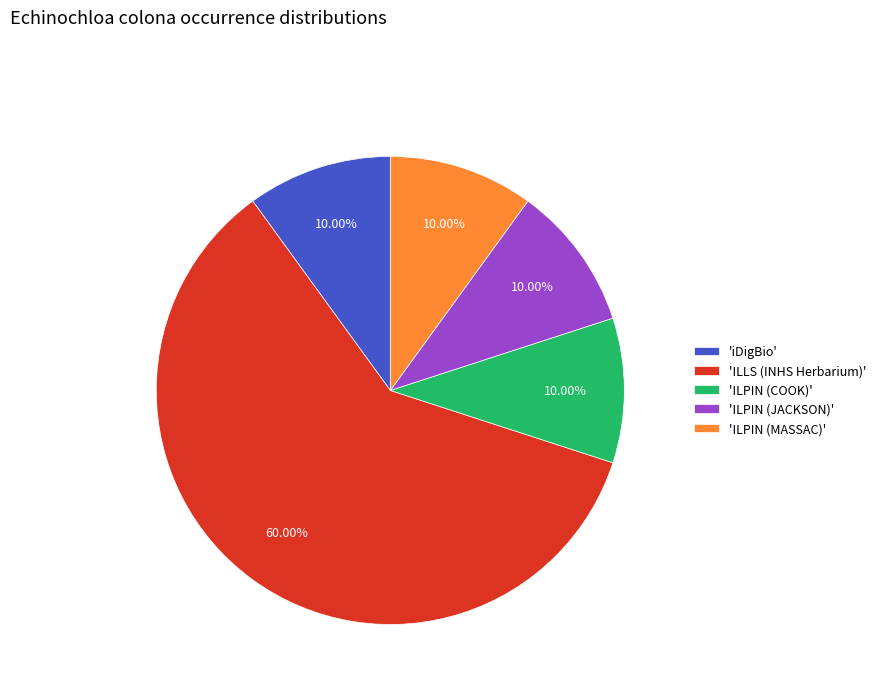

Do 'ILLS (INHS Herbarium)' and 'ILPIN (JACKSON)' together represent more than half of the pie?

Yes